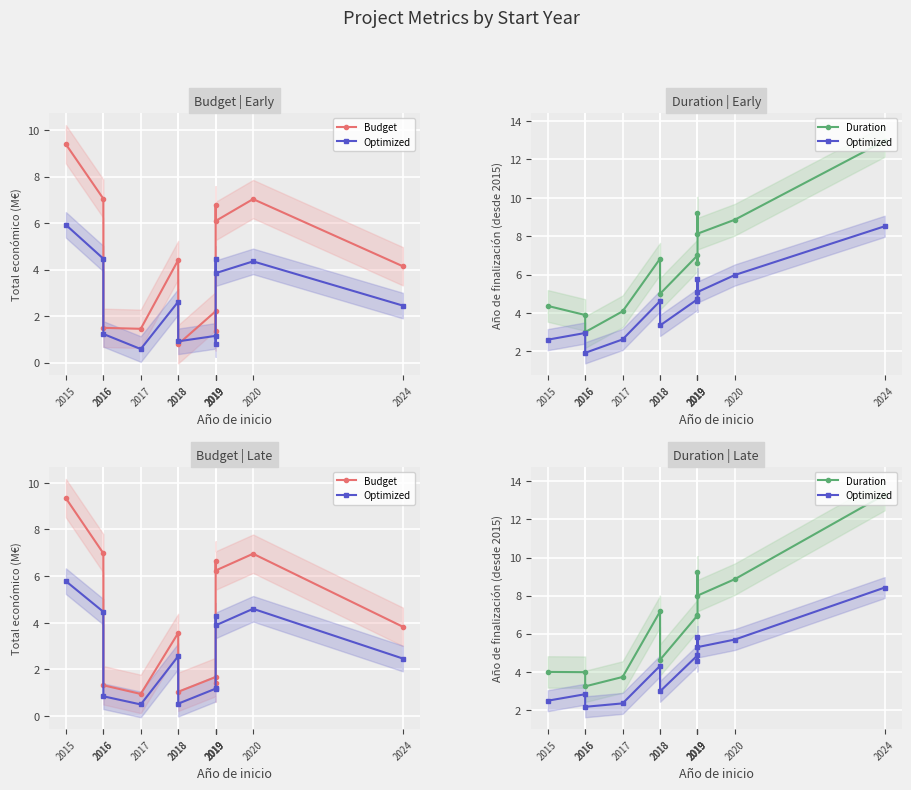

At which category does the chart reach its peak across all series?

2024